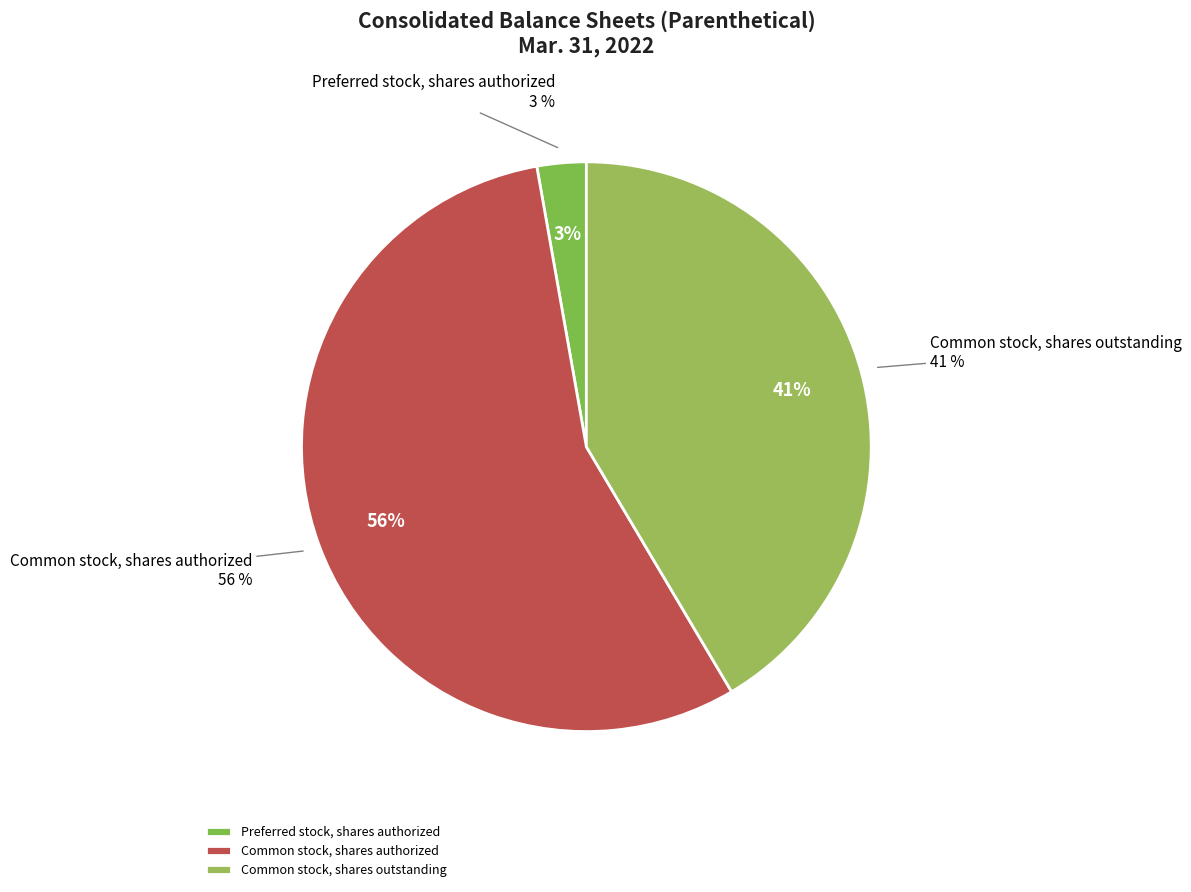

Which slice represents more than half of the pie?

Common stock, shares authorized